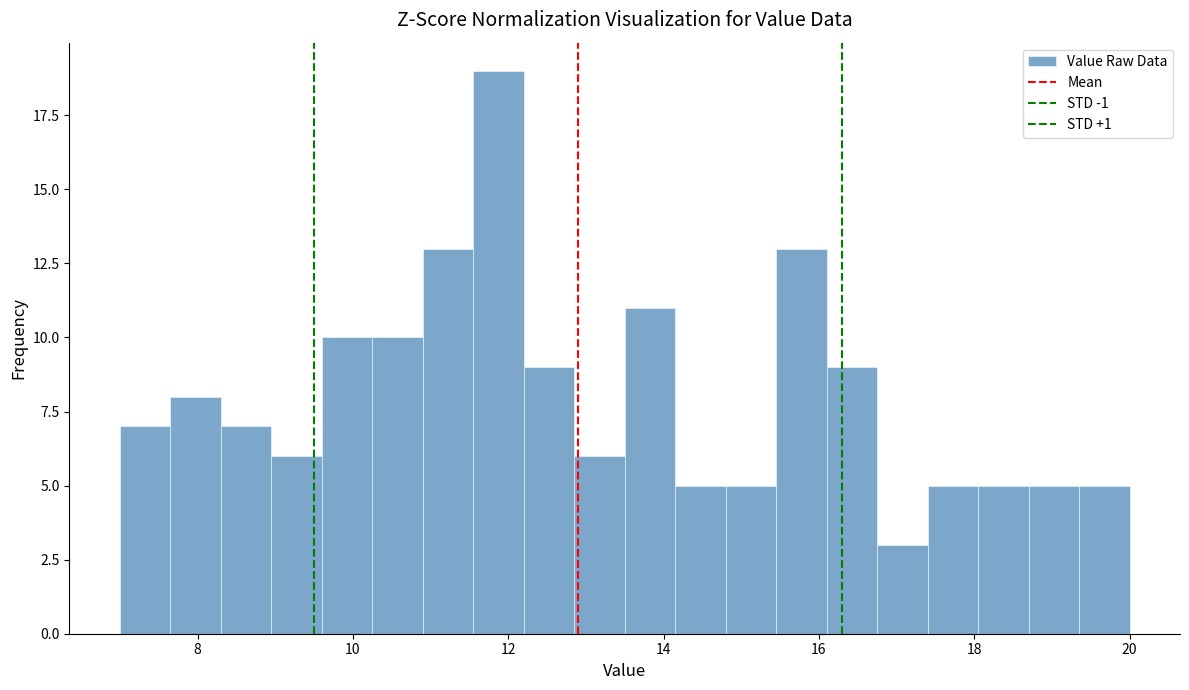

Read against the x-axis, roughly where is the centre of the tallest bar?

11.8